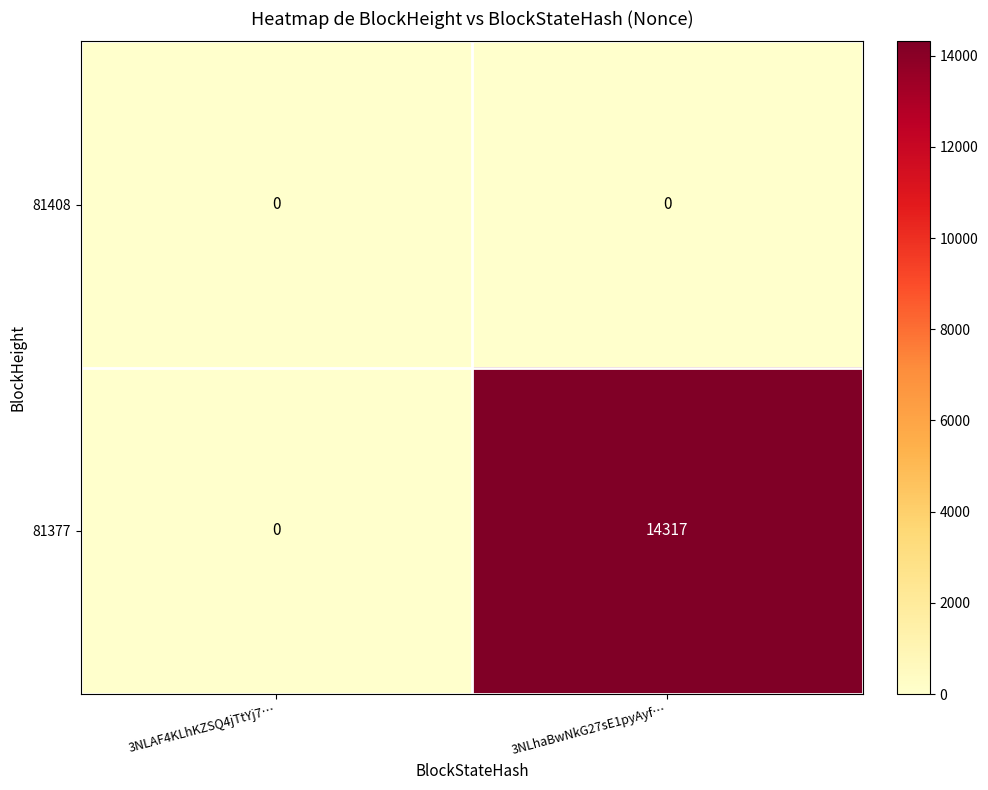

What is the difference between the 81377 values at 3NLAF4KLhKZSQ4jTtYj7… and 3NLhaBwNkG27sE1pyAyf…?

14317